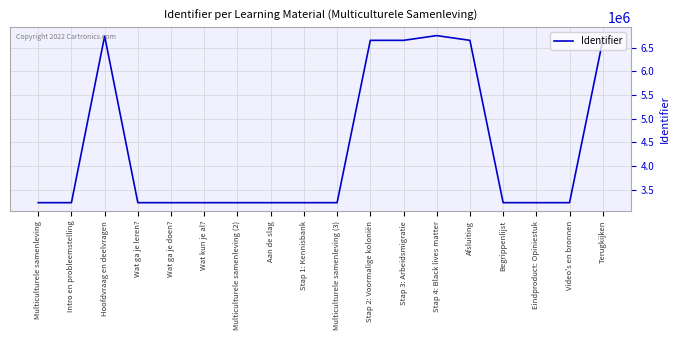

The value at Intro en probleemstelling is 3228055. True or false?

True